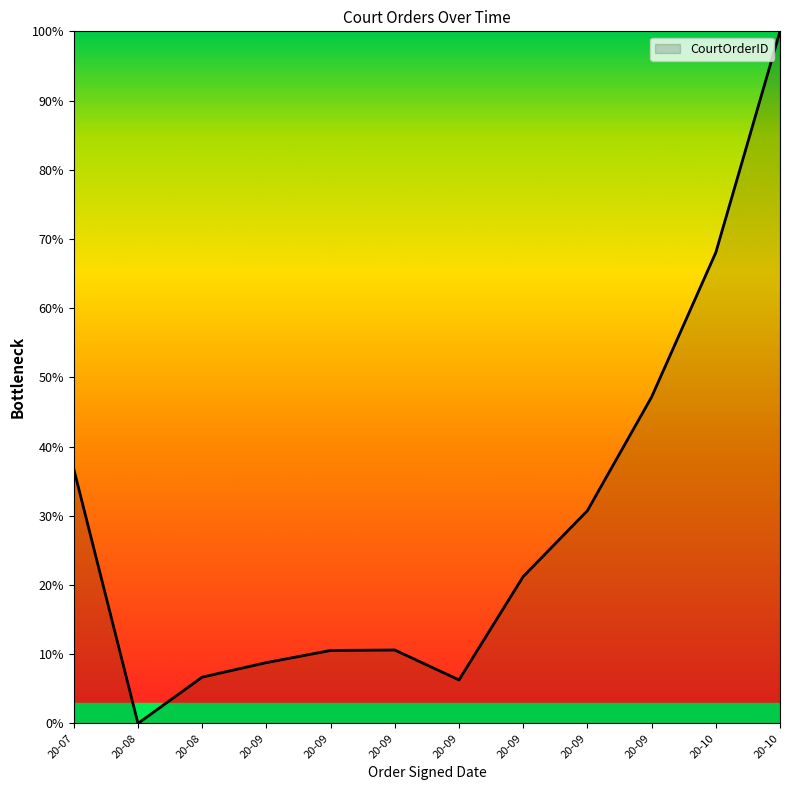

Reading right to left, list all the values displayed in this chart.

100.0	68.0	47.2	30.7	21.2	6.3	10.6	10.5	8.8	6.7	0.0	36.8